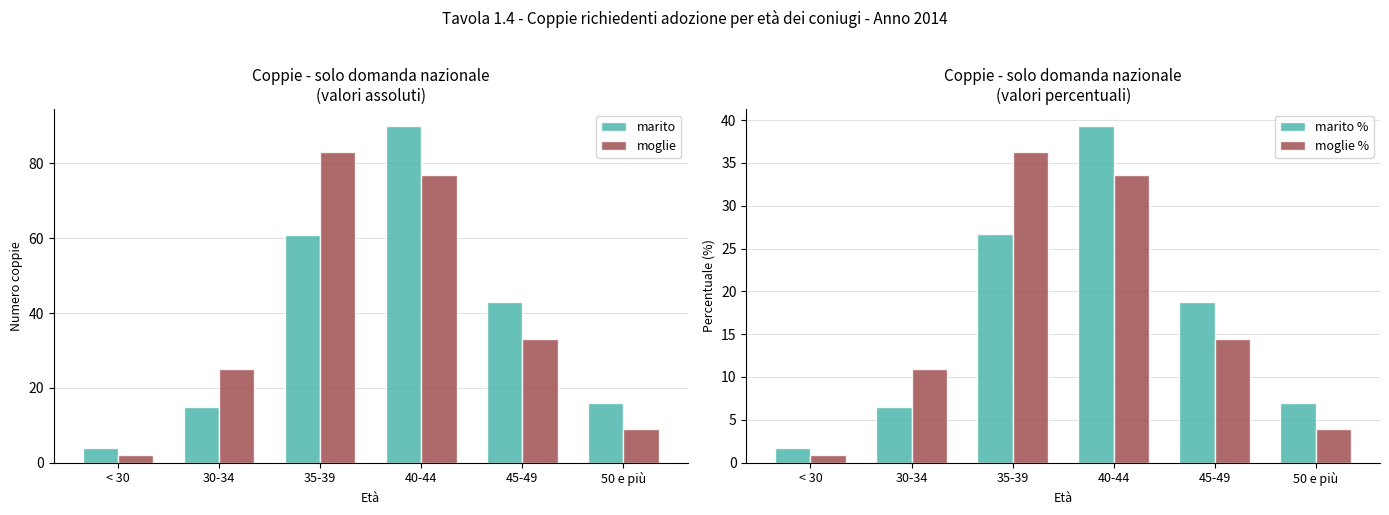

Is the value of moglie % at < 30 greater than the value of marito at 50 e più?

No